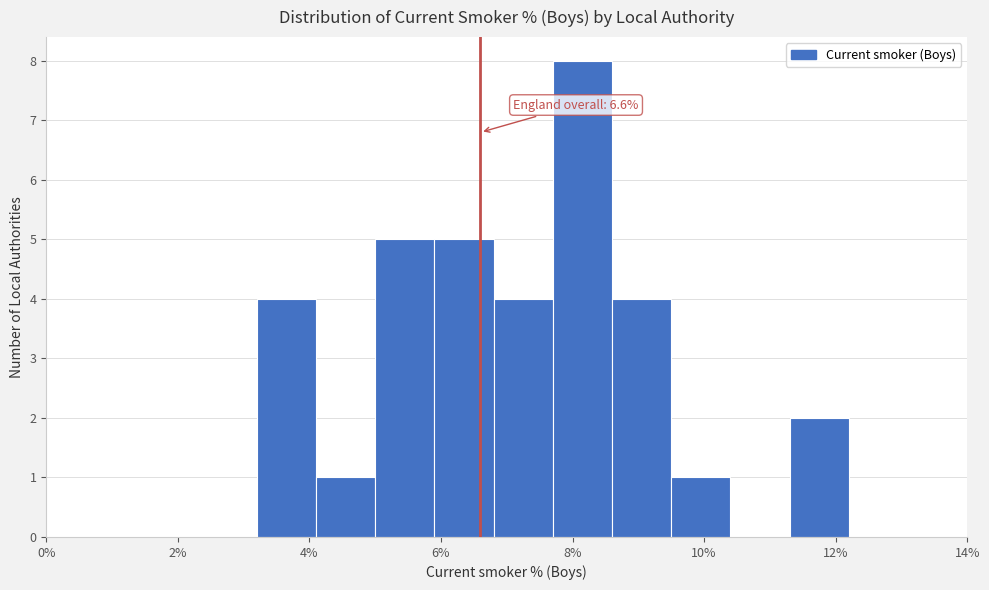

Over which range of the x-axis is the bar tallest?

7.7 to 8.6